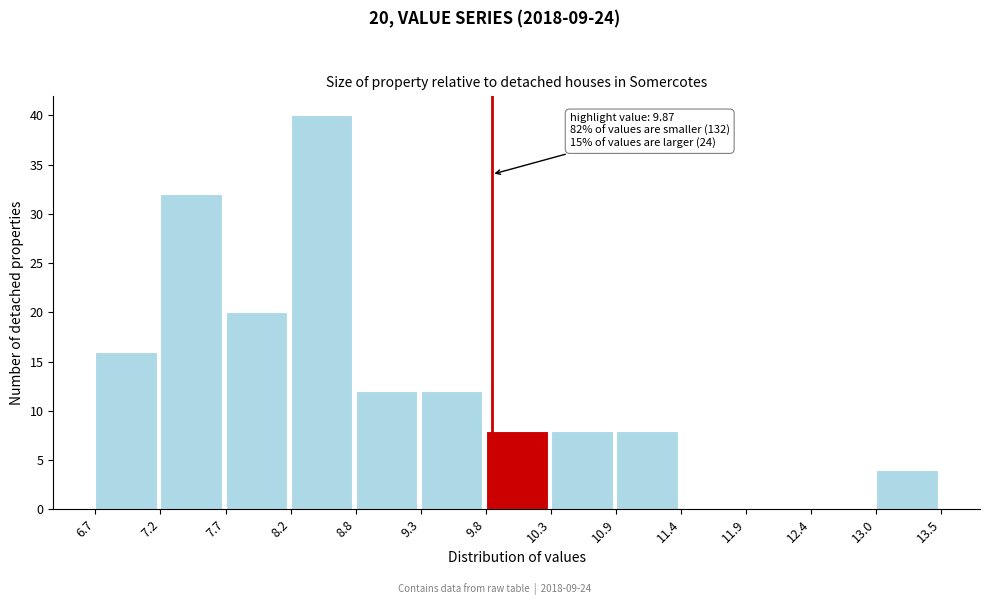

Which range on the x-axis has the tallest bar?

8.2 to 8.8